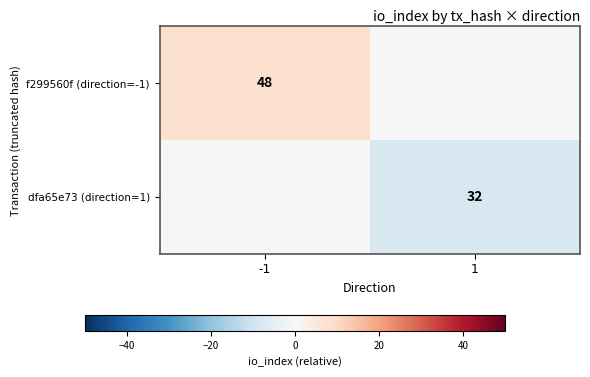

Is the value of dfa65e73 (direction=1) at 1 greater than the value of f299560f (direction=-1) at -1?

No